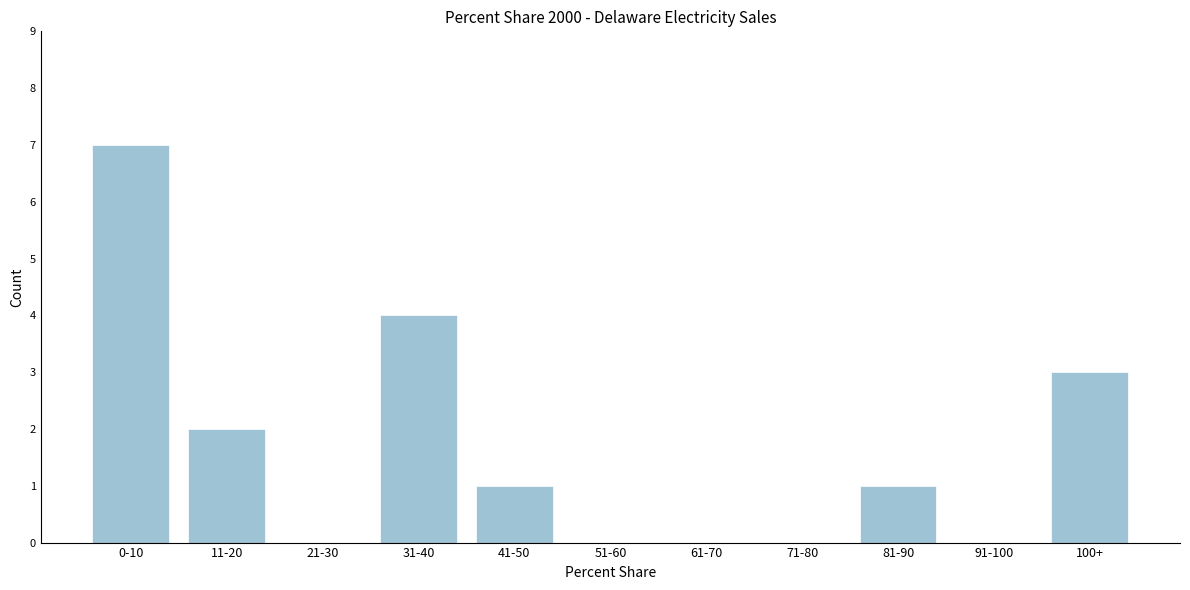

Reading right to left, transcribe all the data shown in this chart.

100+=3	91-100=0	81-90=1	71-80=0	61-70=0	51-60=0	41-50=1	31-40=4	21-30=0	11-20=2	0-10=7